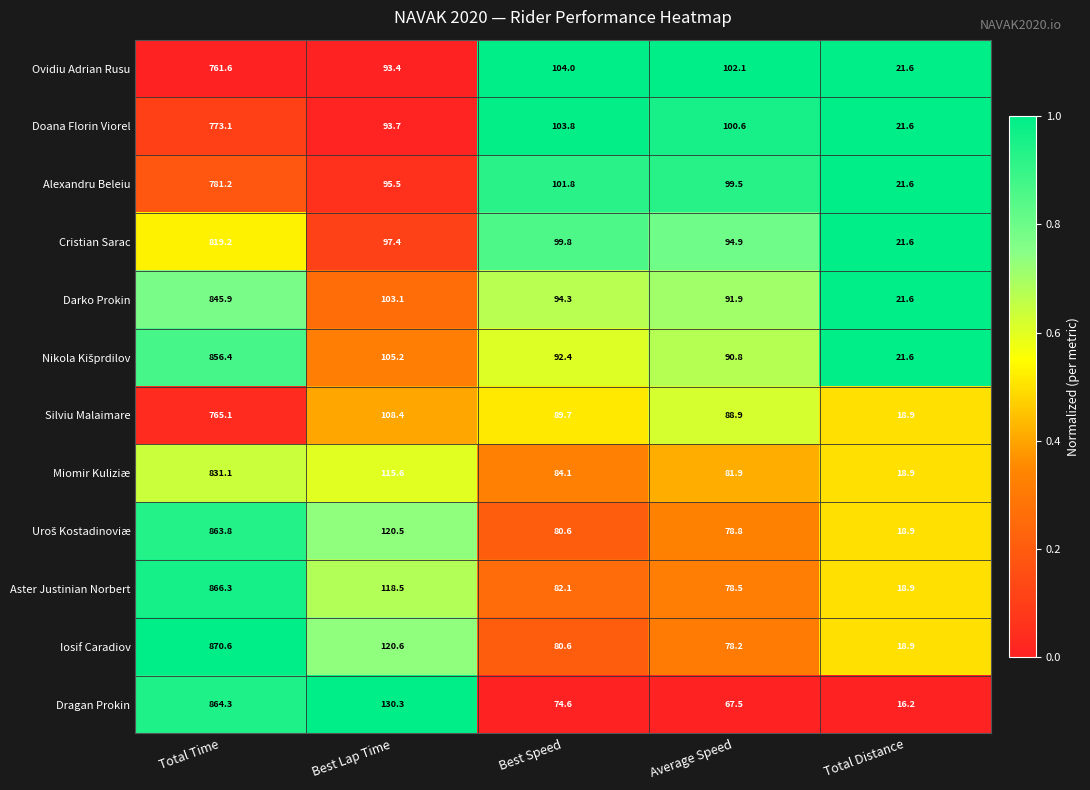

What is the total value across all series at Best Lap Time?

1302.2